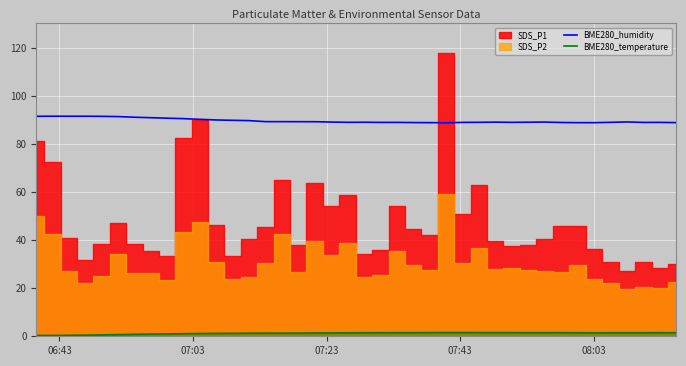

What is the minimum value for BME280_humidity?

88.7